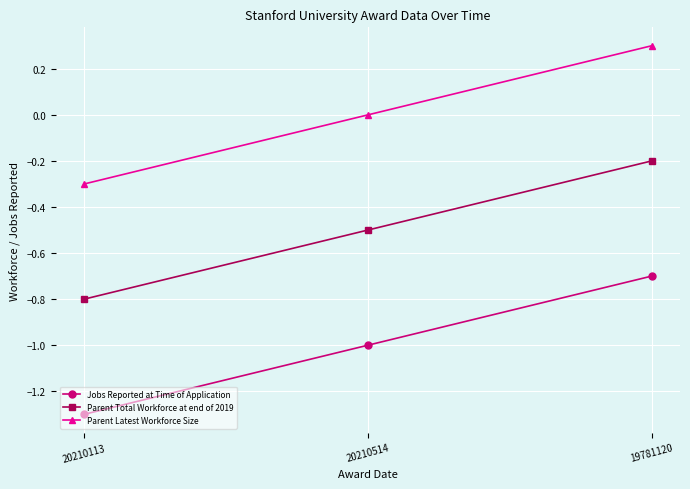

Count the number of data series in this chart.

3